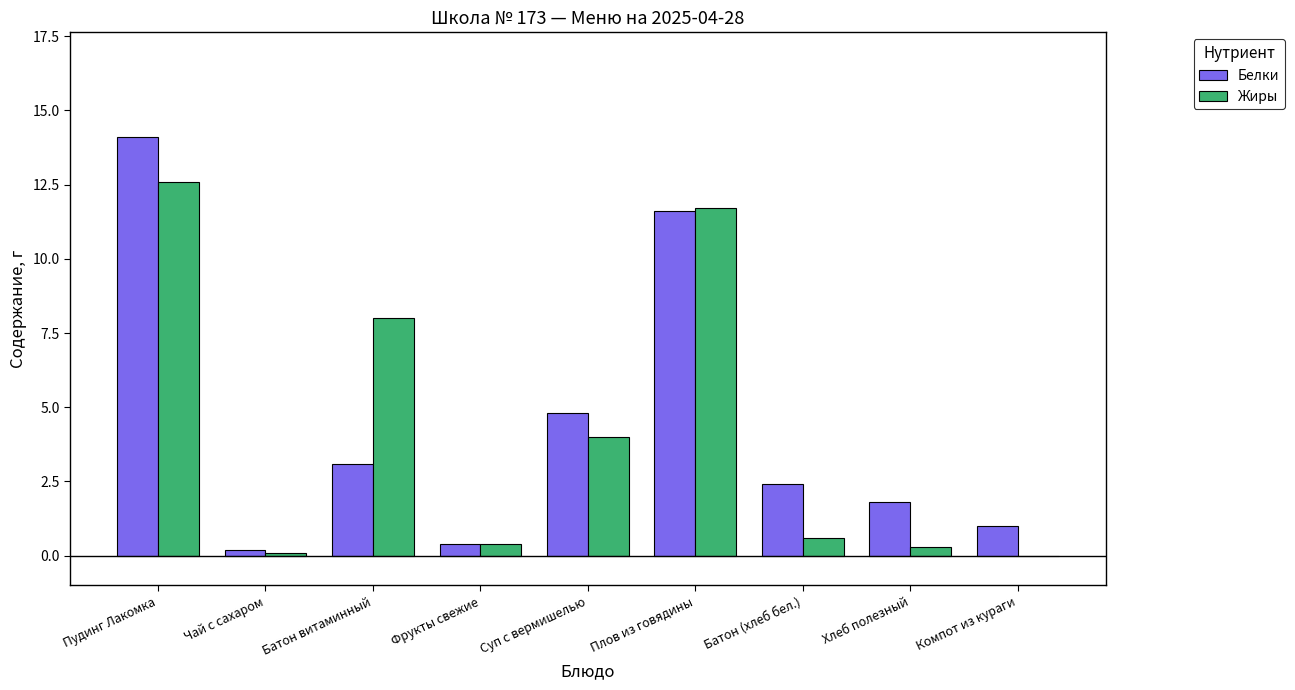

Which series changed the most between Суп с вермишелью and Батон (хлеб бел.)?

Жиры